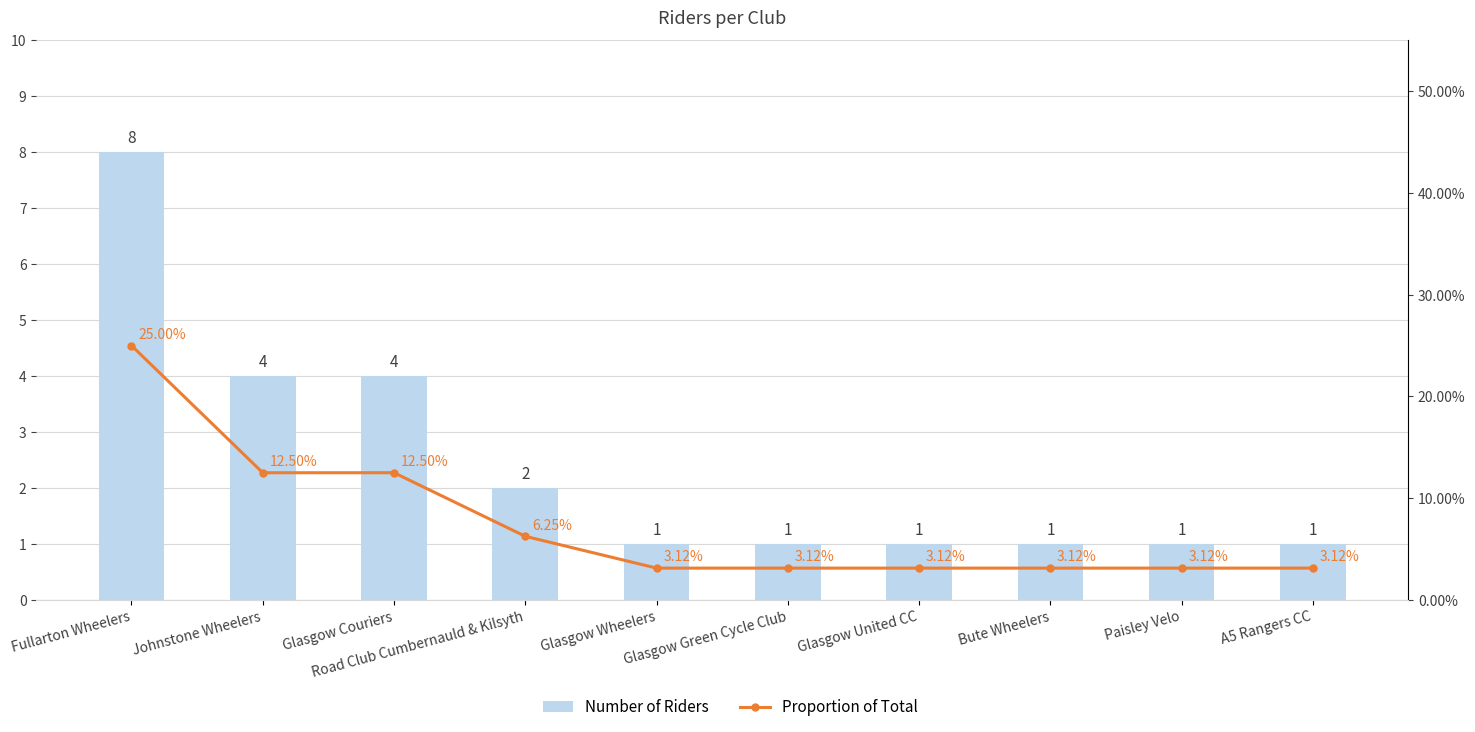

List the series in order of their peak value, lowest first.

Proportion of Total, Number of Riders